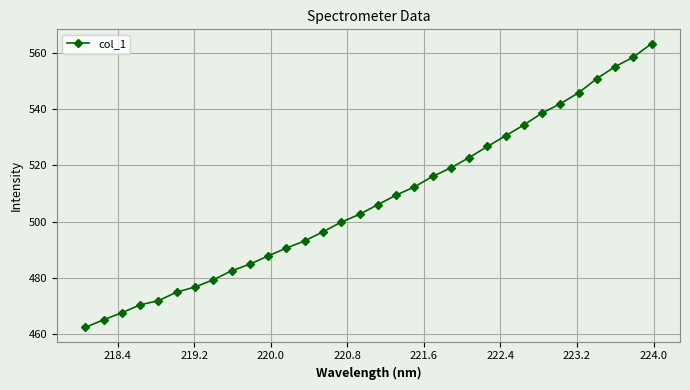

What is the minimum value shown in the chart?

462.2